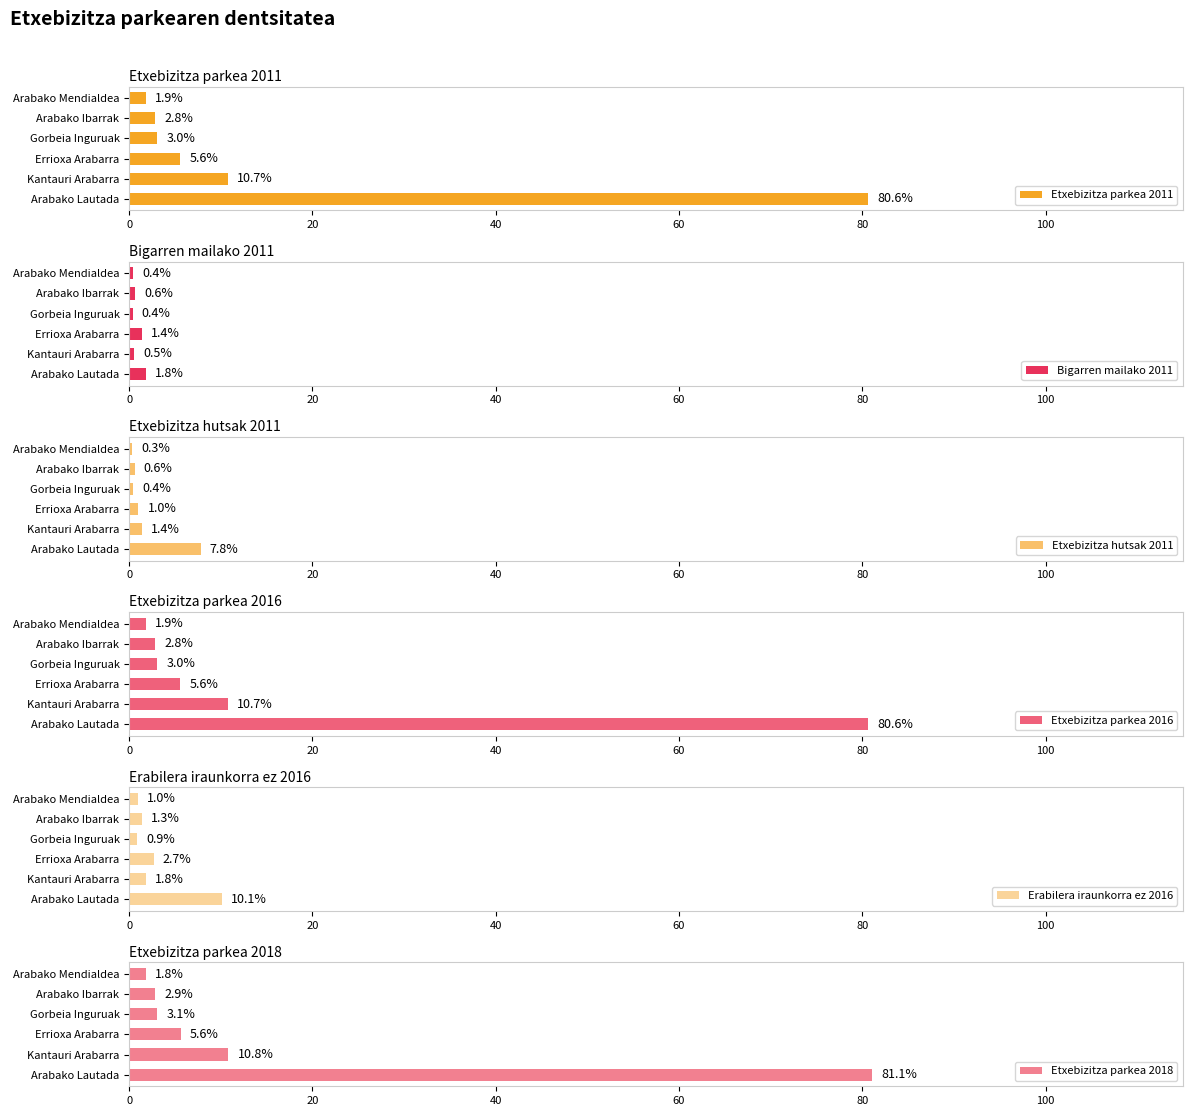

What is the sum of all Erabilera iraunkorra ez 2016 values?

17.8